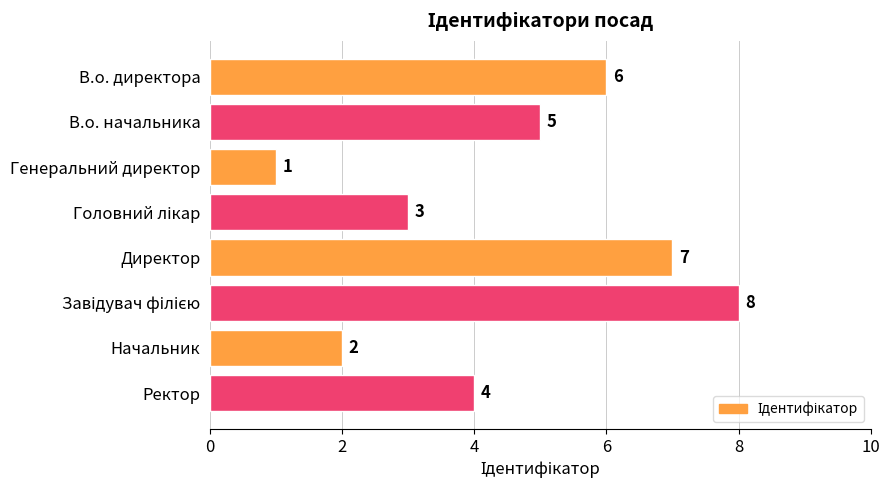

What is the value of the 5th bar from the top?

7